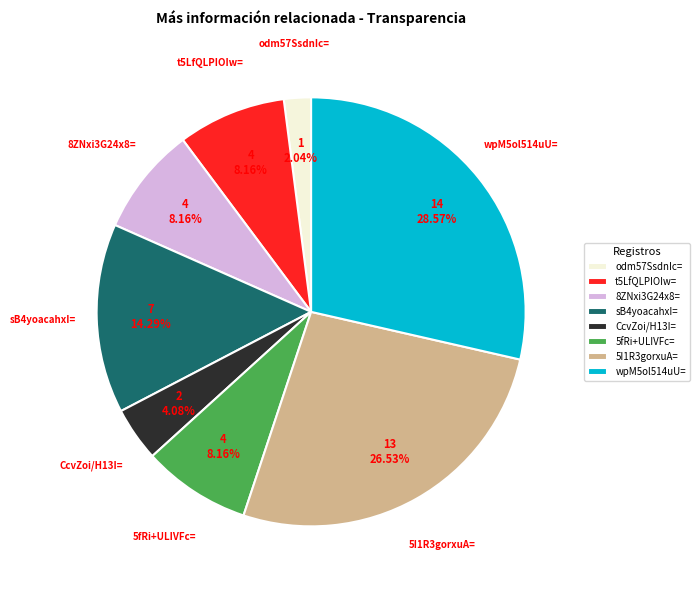

What percentage is the odm57SsdnIc= slice, to the nearest percent?

2%